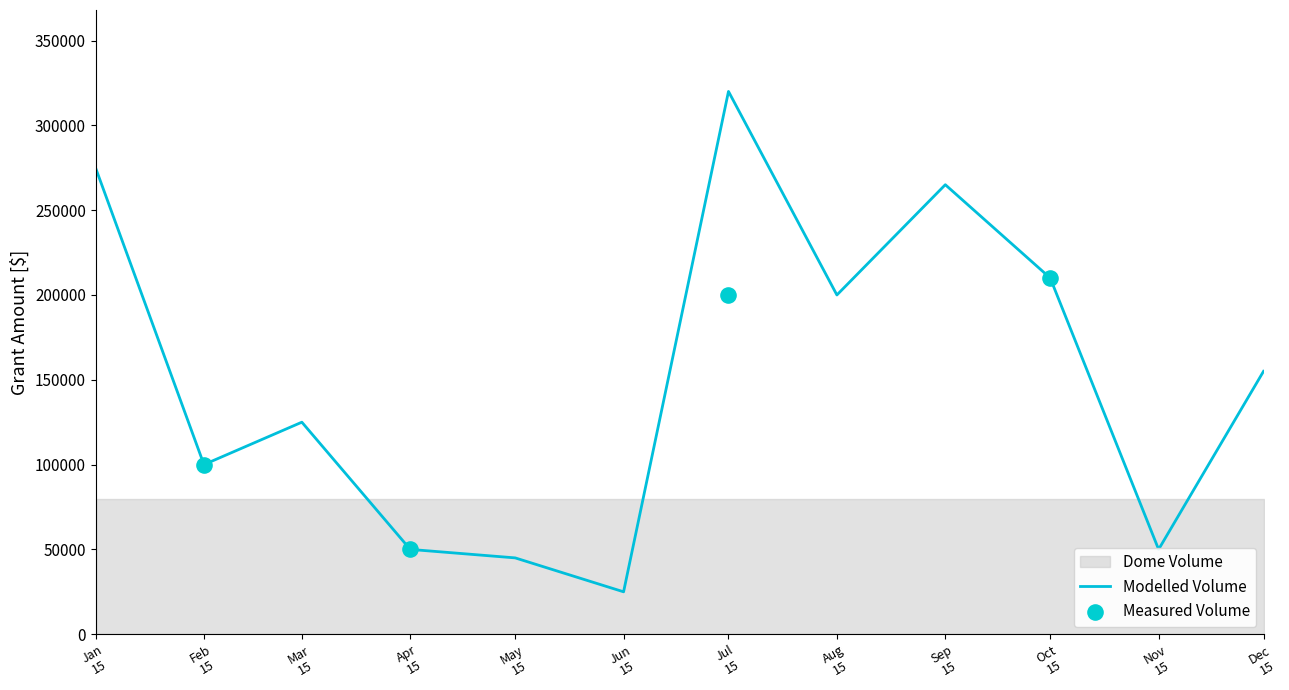

What is the change in value from Apr 15 to May 15?

-5000